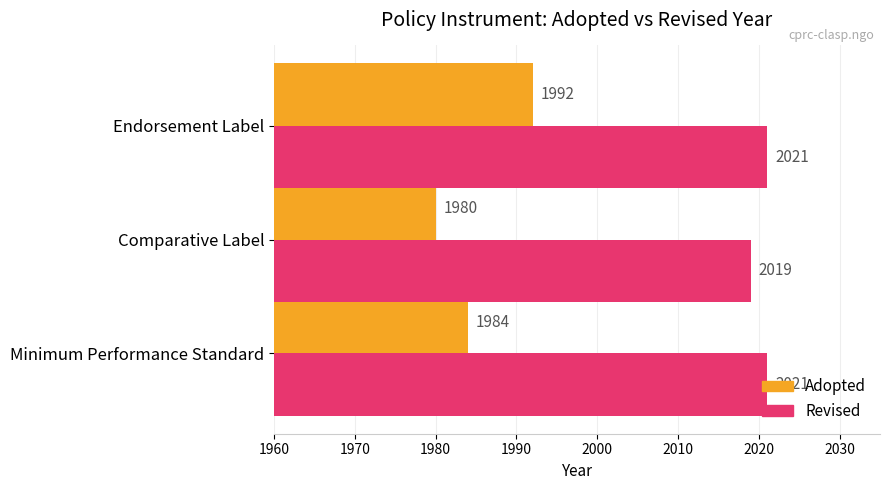

What are all the series names shown in the legend?

Adopted, Revised